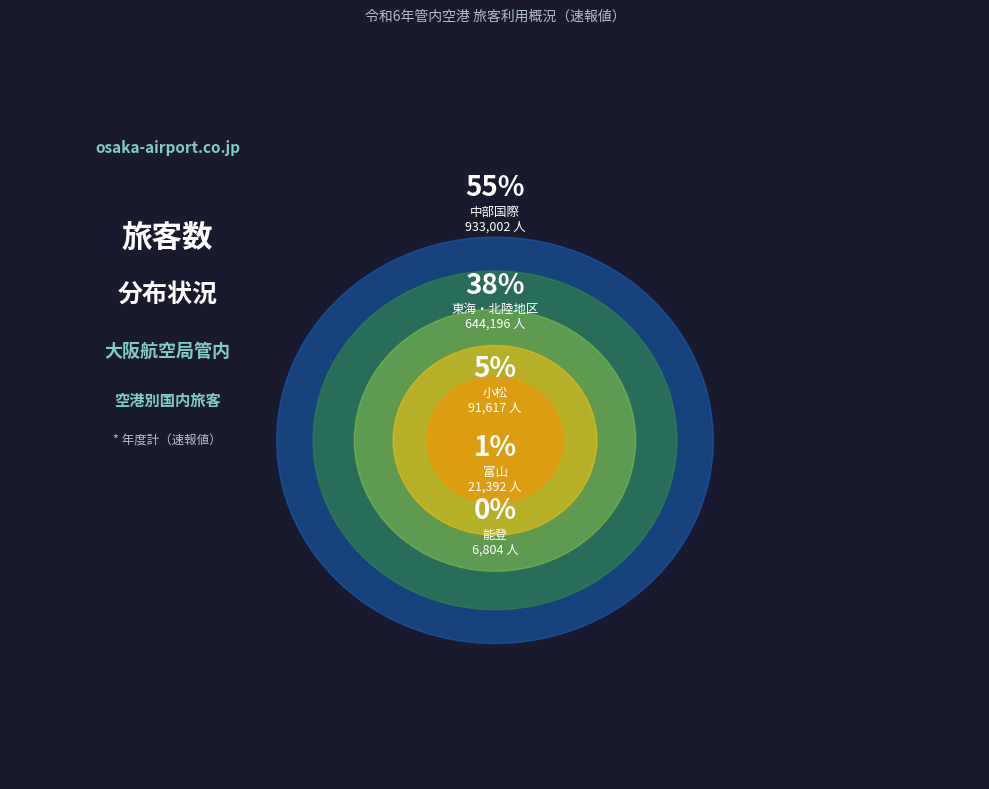

Count the number of slices in the pie.

5